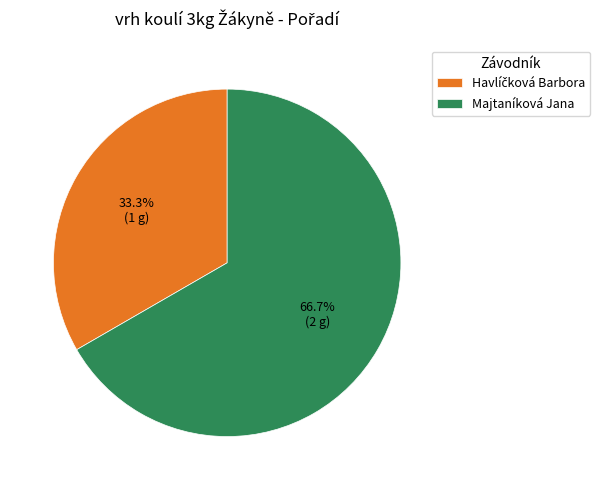

What percentage is NOT represented by Majtaníková Jana?

33.3%